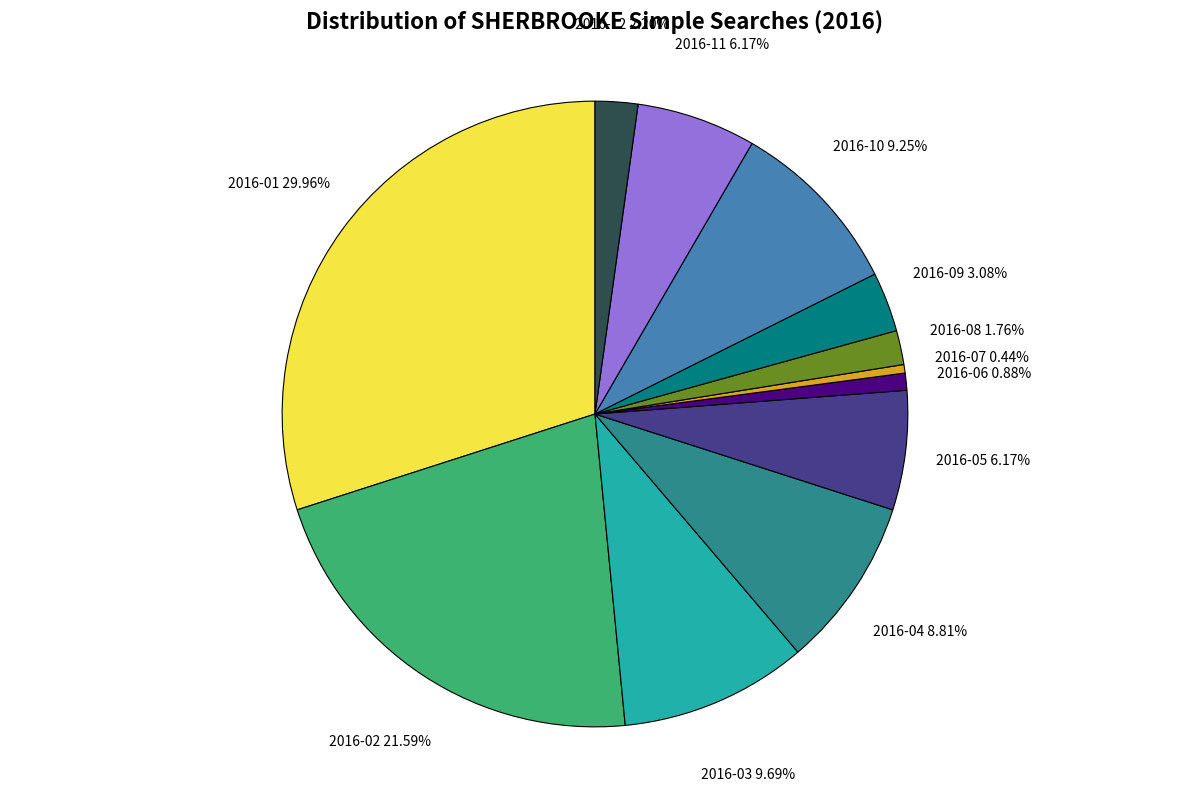

What is the largest slice in the pie chart?

2016-01